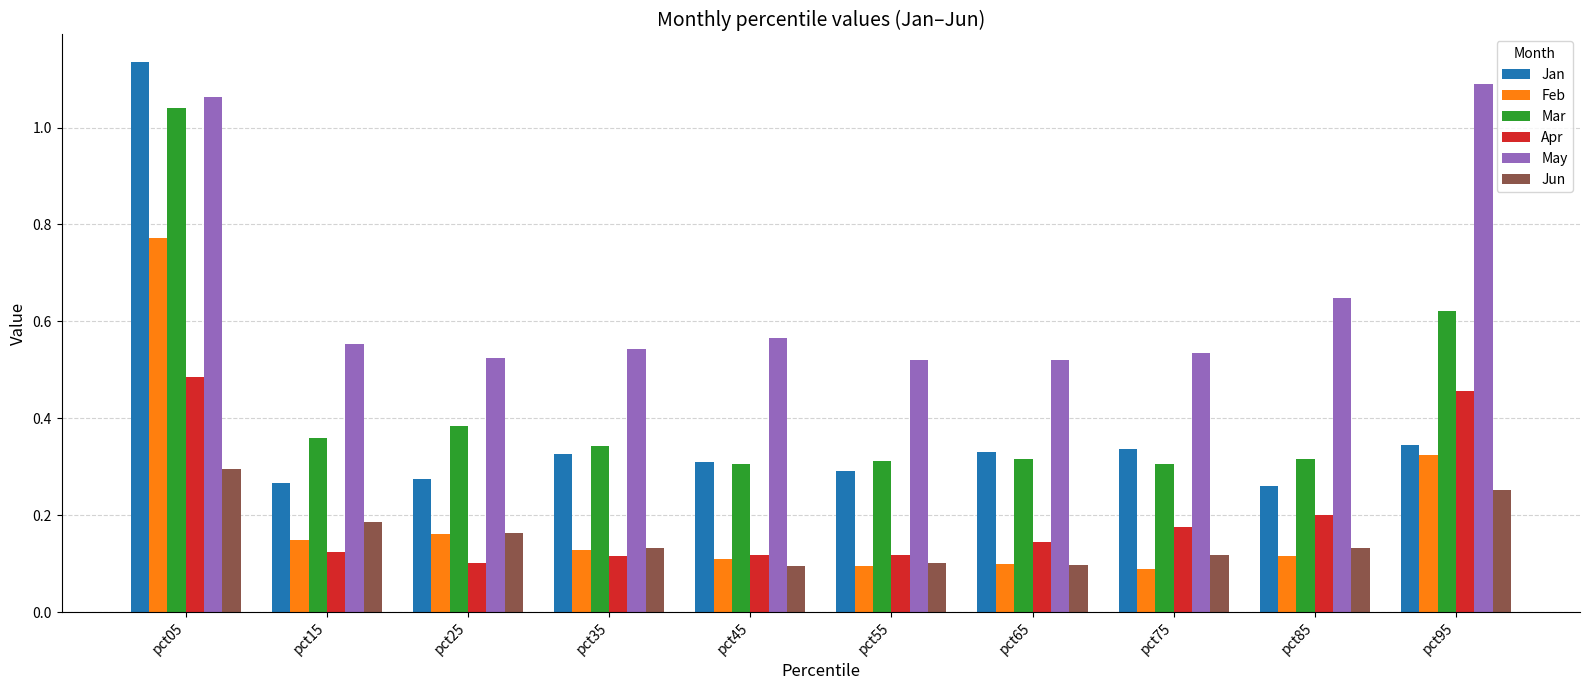

Count the Jun values in the range 0 to 1.

10